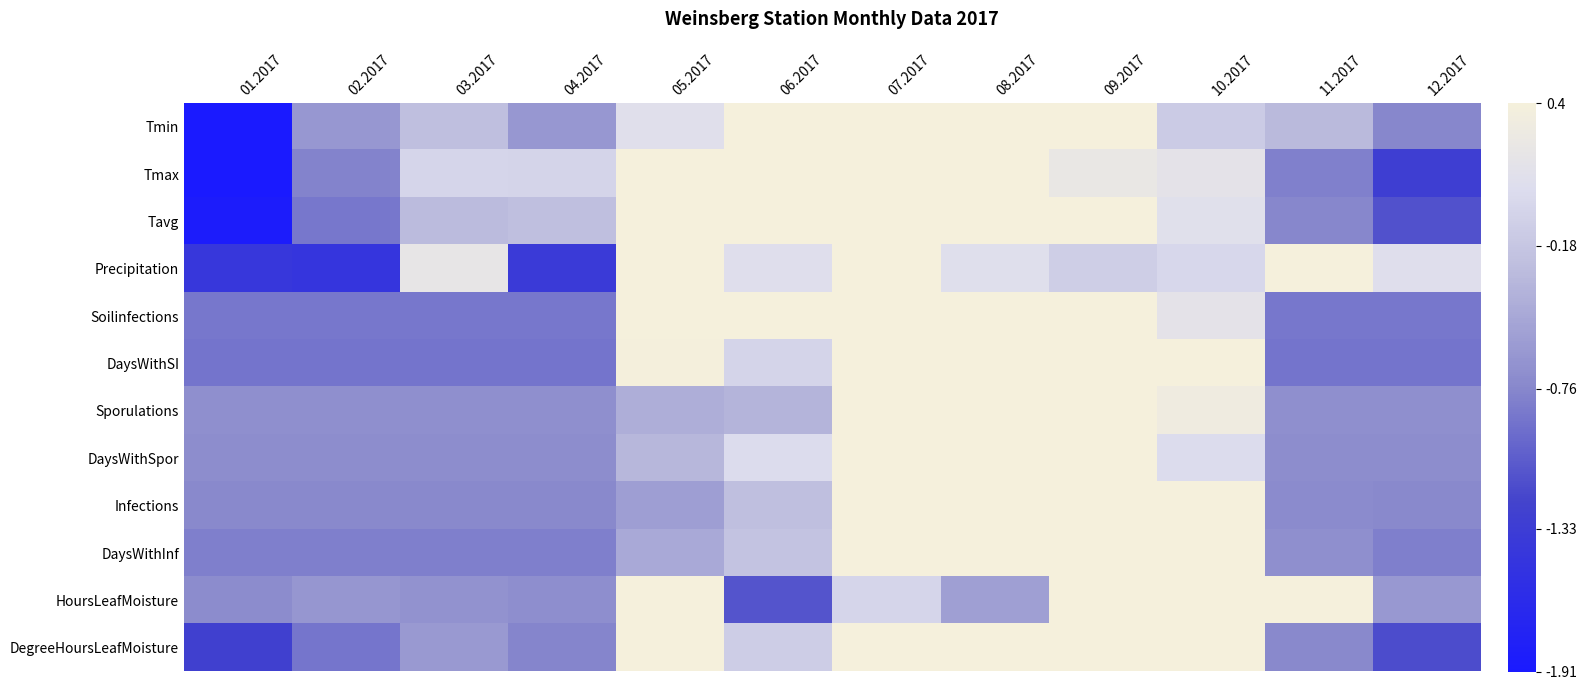

Reading right to left, transcribe all the data shown in this chart.

Tmin: 12.2017=-0.8	11.2017=-0.3	10.2017=-0.1	09.2017=0.6	08.2017=1.3	07.2017=1.4	06.2017=1.4	05.2017=0.1	04.2017=-0.6	03.2017=-0.3	02.2017=-0.6	01.2017=-2.1
Tmax: 12.2017=-1.3	11.2017=-0.8	10.2017=0.2	09.2017=0.2	08.2017=0.9	07.2017=1.3	06.2017=1.2	05.2017=1.1	04.2017=-0.0	03.2017=-0.0	02.2017=-0.8	01.2017=-1.9
Tavg: 12.2017=-1.1	11.2017=-0.8	10.2017=0.1	09.2017=0.4	08.2017=1.3	07.2017=1.3	06.2017=1.3	05.2017=0.7	04.2017=-0.2	03.2017=-0.3	02.2017=-0.9	01.2017=-1.9
Precipitation: 12.2017=0.1	11.2017=1.5	10.2017=0.0	09.2017=-0.1	08.2017=0.1	07.2017=1.8	06.2017=0.1	05.2017=0.6	04.2017=-1.4	03.2017=0.2	02.2017=-1.5	01.2017=-1.4
Soilinfections: 12.2017=-0.9	11.2017=-0.9	10.2017=0.2	09.2017=0.7	08.2017=0.8	07.2017=2.4	06.2017=0.6	05.2017=0.6	04.2017=-0.9	03.2017=-0.9	02.2017=-0.9	01.2017=-0.9
DaysWithSI: 12.2017=-0.9	11.2017=-0.9	10.2017=0.8	09.2017=0.8	08.2017=1.2	07.2017=2.1	06.2017=-0.0	05.2017=0.4	04.2017=-0.9	03.2017=-0.9	02.2017=-0.9	01.2017=-0.9
Sporulations: 12.2017=-0.7	11.2017=-0.7	10.2017=0.3	09.2017=0.9	08.2017=2.6	07.2017=1.0	06.2017=-0.4	05.2017=-0.4	04.2017=-0.7	03.2017=-0.7	02.2017=-0.7	01.2017=-0.7
DaysWithSpor: 12.2017=-0.7	11.2017=-0.7	10.2017=0.0	09.2017=0.4	08.2017=2.5	07.2017=1.6	06.2017=0.0	05.2017=-0.3	04.2017=-0.7	03.2017=-0.7	02.2017=-0.7	01.2017=-0.7
Infections: 12.2017=-0.7	11.2017=-0.7	10.2017=1.3	09.2017=2.3	08.2017=0.7	07.2017=0.9	06.2017=-0.2	05.2017=-0.5	04.2017=-0.7	03.2017=-0.7	02.2017=-0.7	01.2017=-0.7
DaysWithInf: 12.2017=-0.8	11.2017=-0.7	10.2017=1.1	09.2017=2.1	08.2017=1.1	07.2017=1.1	06.2017=-0.2	05.2017=-0.5	04.2017=-0.8	03.2017=-0.8	02.2017=-0.8	01.2017=-0.8
HoursLeafMoisture: 12.2017=-0.6	11.2017=0.4	10.2017=1.7	09.2017=2.2	08.2017=-0.5	07.2017=-0.0	06.2017=-1.1	05.2017=0.6	04.2017=-0.7	03.2017=-0.7	02.2017=-0.6	01.2017=-0.7
DegreeHoursLeafMoisture: 12.2017=-1.2	11.2017=-0.7	10.2017=1.0	09.2017=1.7	08.2017=0.8	07.2017=1.3	06.2017=-0.1	05.2017=0.7	04.2017=-0.8	03.2017=-0.6	02.2017=-0.9	01.2017=-1.3